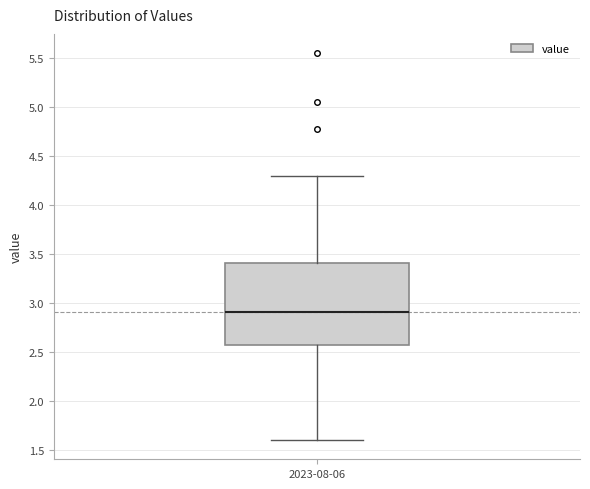

Transcribe this box plot: give where the median line is, the range the box spans, and where the two whiskers end, as read against the y-axis. The values are not printed on the chart, so give them approximately, as read against the axis.

median 2.90, box 2.55 to 3.40, whiskers 1.60 to 4.30